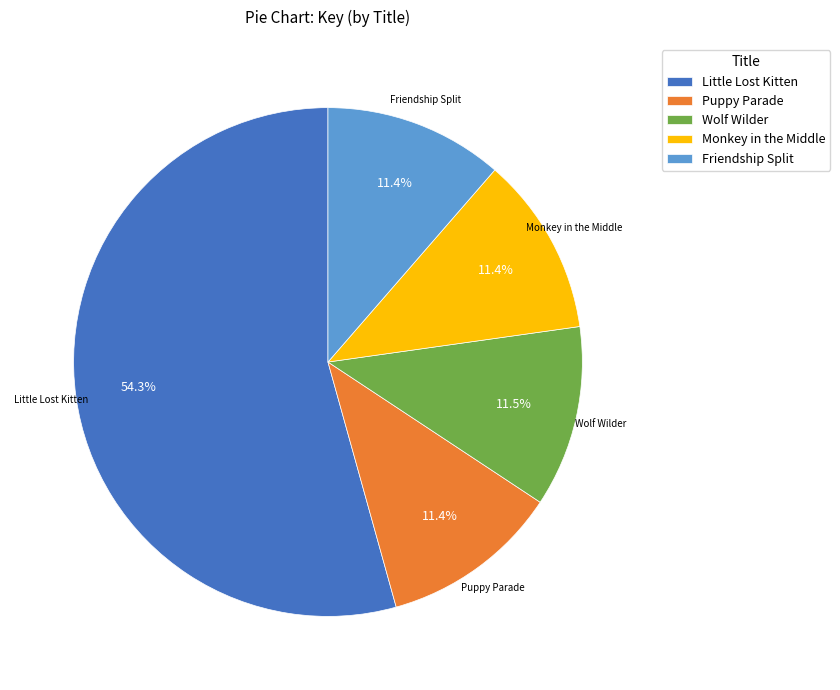

Approximately how many times larger is the value at Wolf Wilder compared to Puppy Parade?

1.0